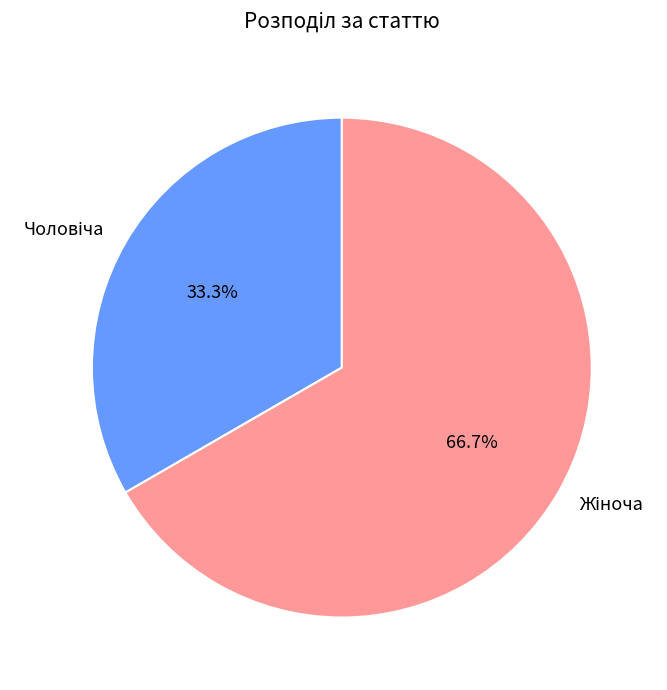

Is there a majority slice in this chart?

Yes